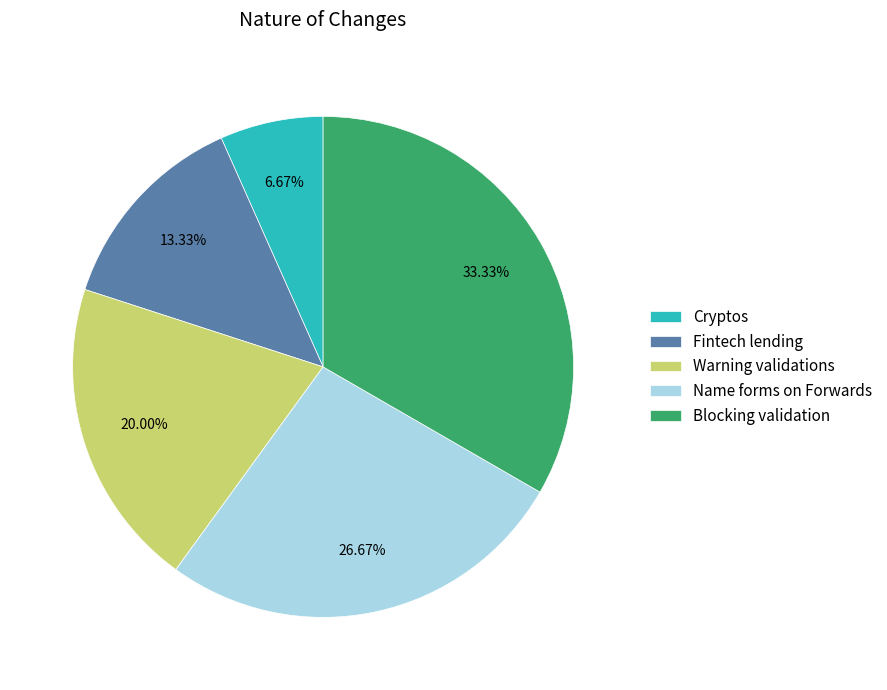

What is the smallest slice in the pie chart?

Cryptos